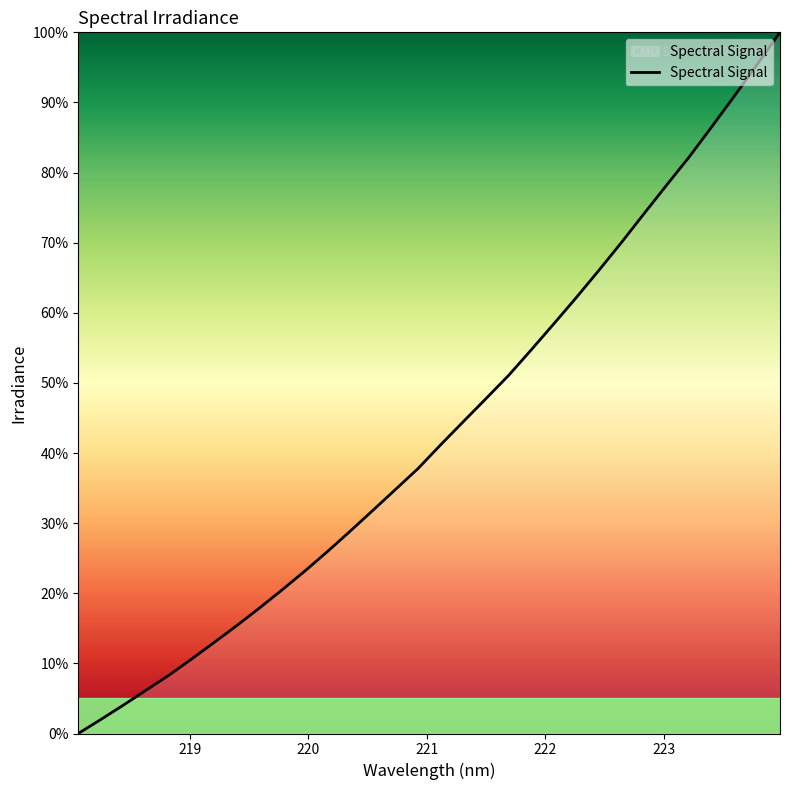

What is the difference between the maximum and minimum values?

100.0